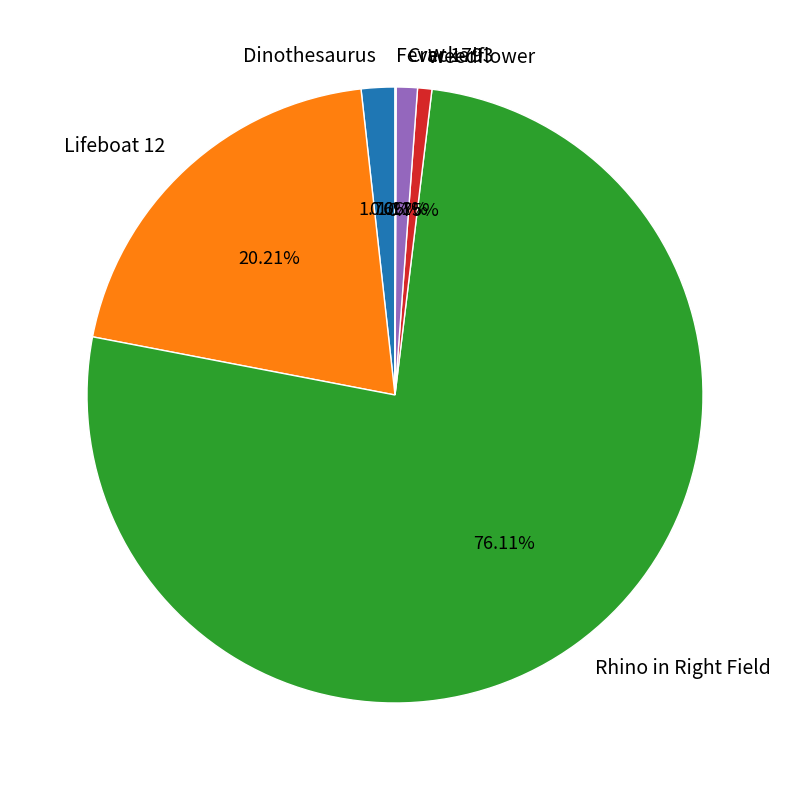

What percentage is the Dinothesaurus slice, to the nearest percent?

2%